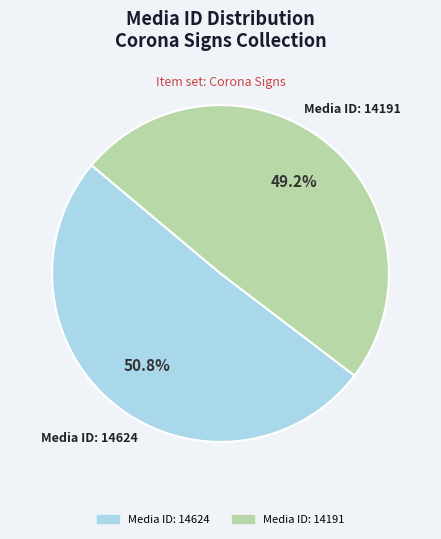

Does any single category account for the majority?

Yes